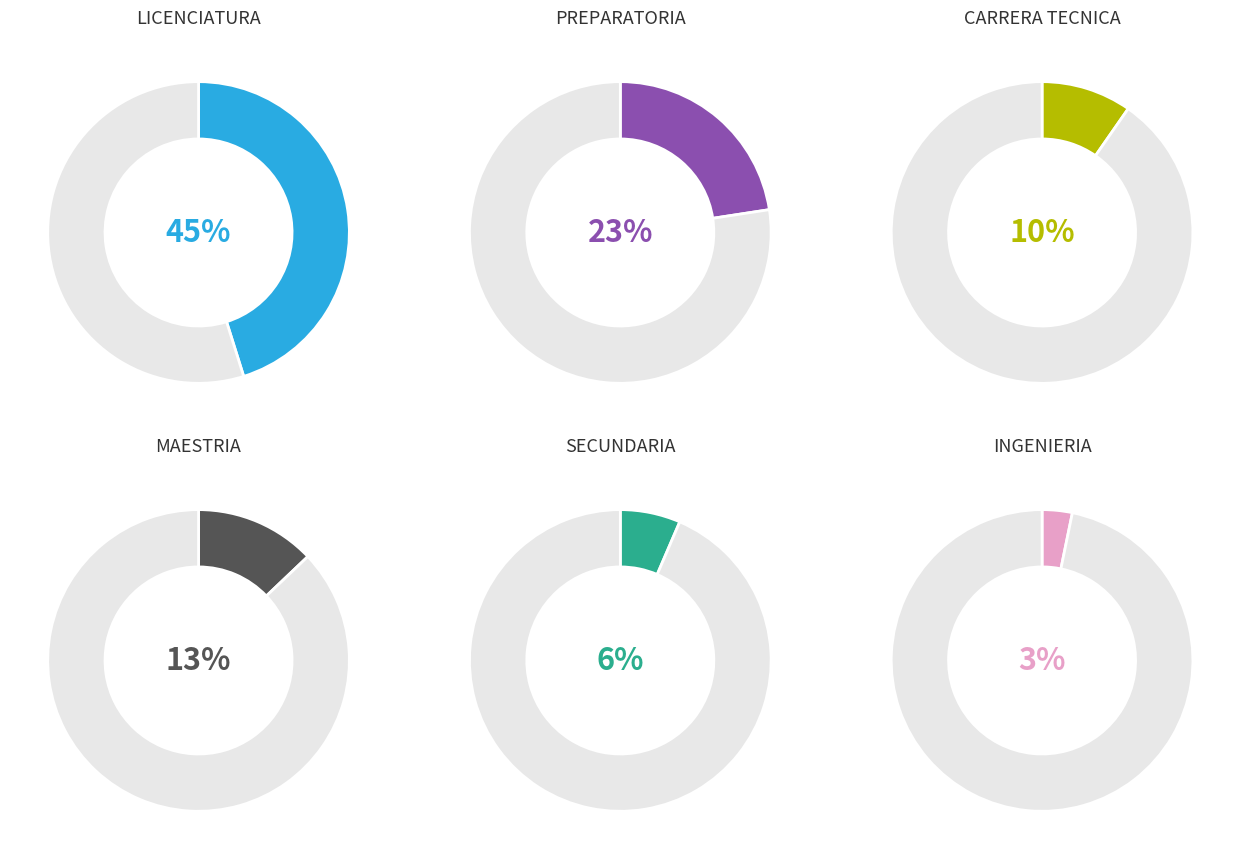

Which category has the biggest portion of the pie?

LICENCIATURA